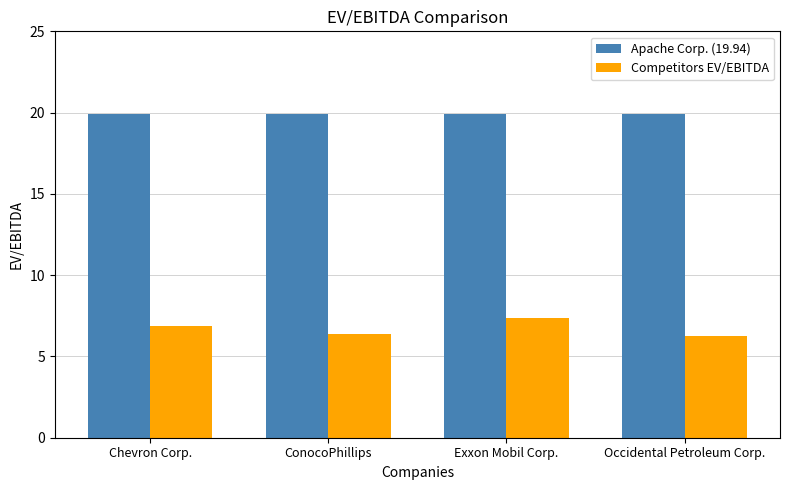

How many bars are there in each group?

2